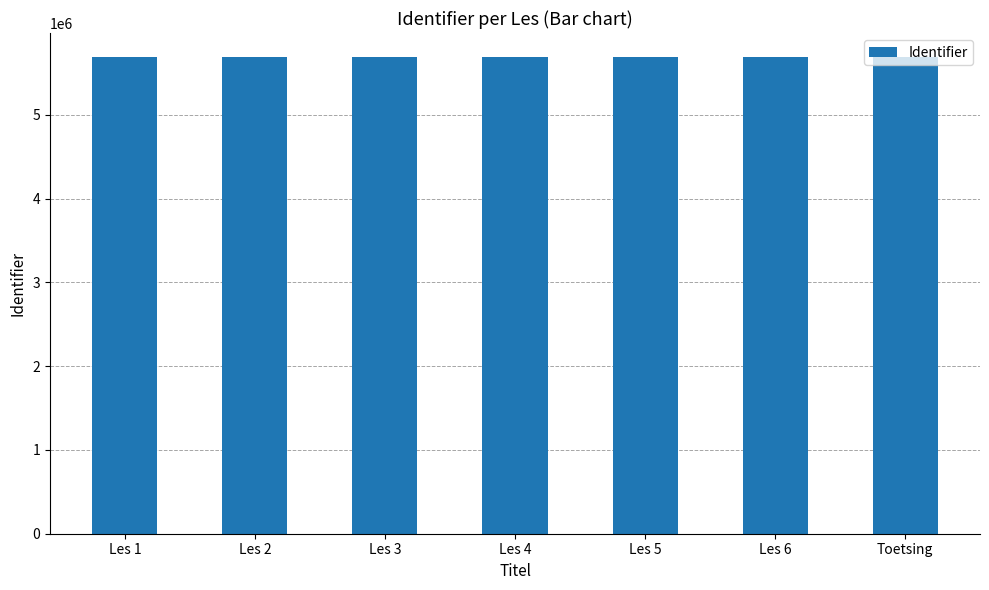

What is the maximum value shown in the chart?

5692212